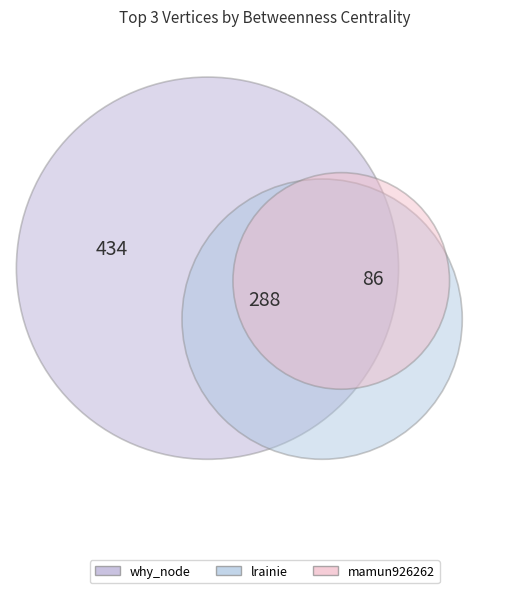

To the nearest percent, what percentage of the pie is mamun926262?

11%